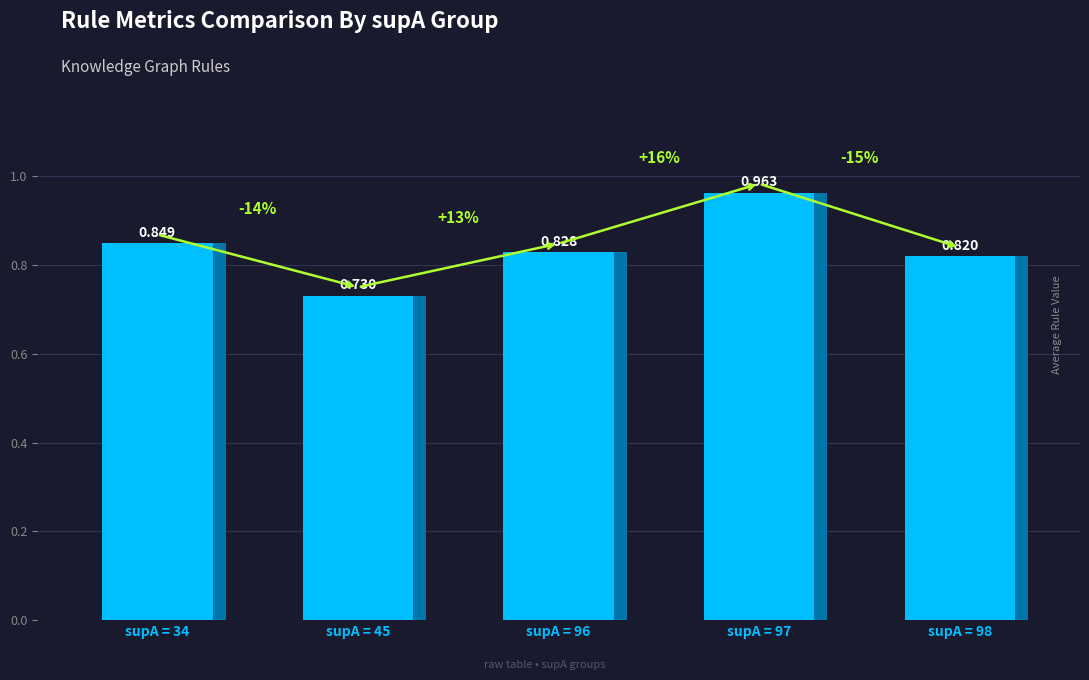

What is the difference between the maximum and minimum values?

0.2